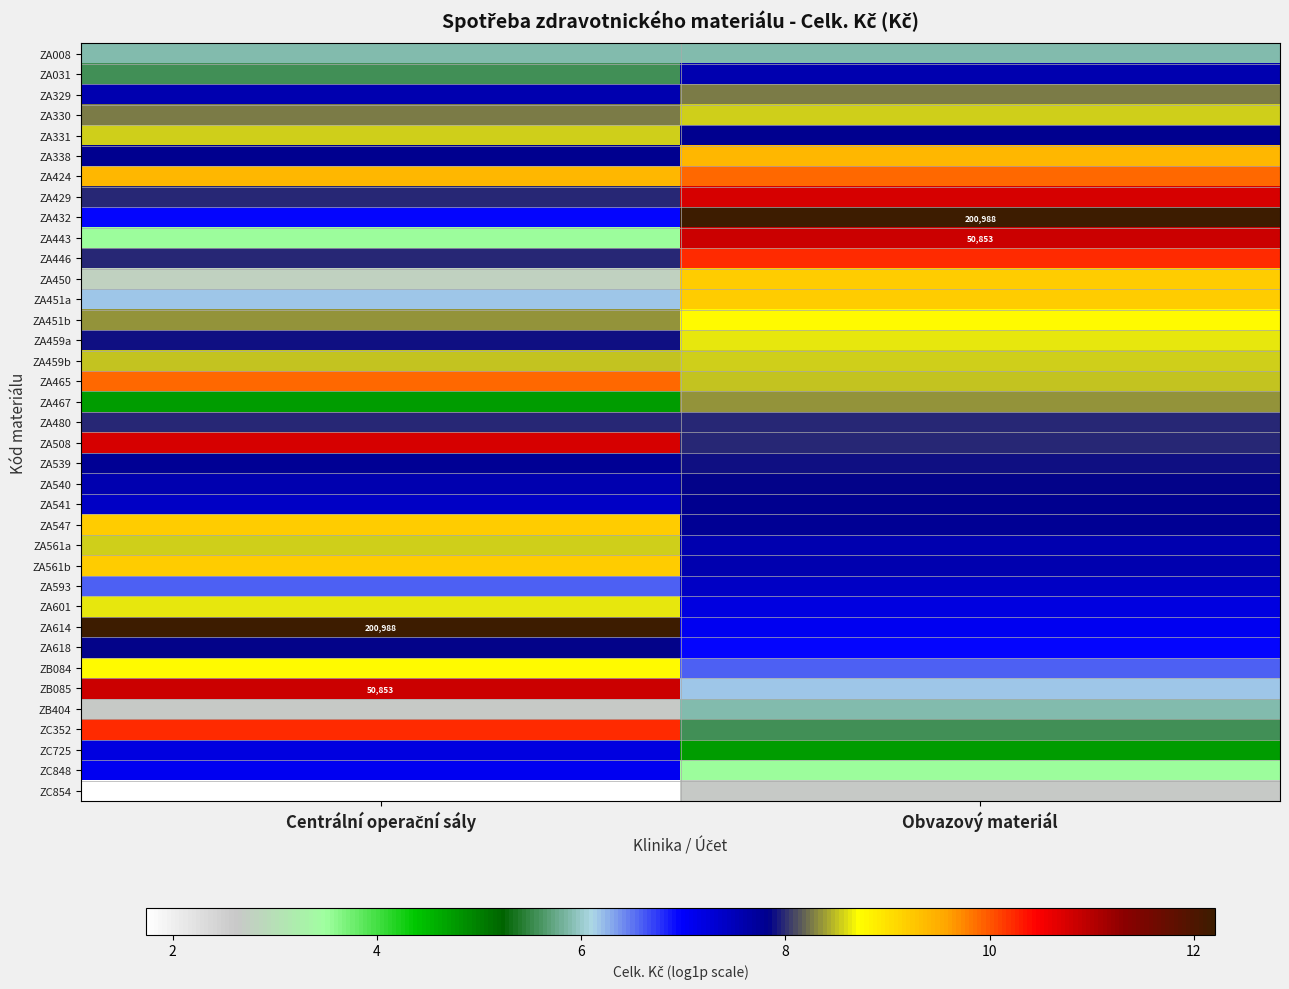

Where is ZA539 nearest to the value 7?

Centrální operační sály